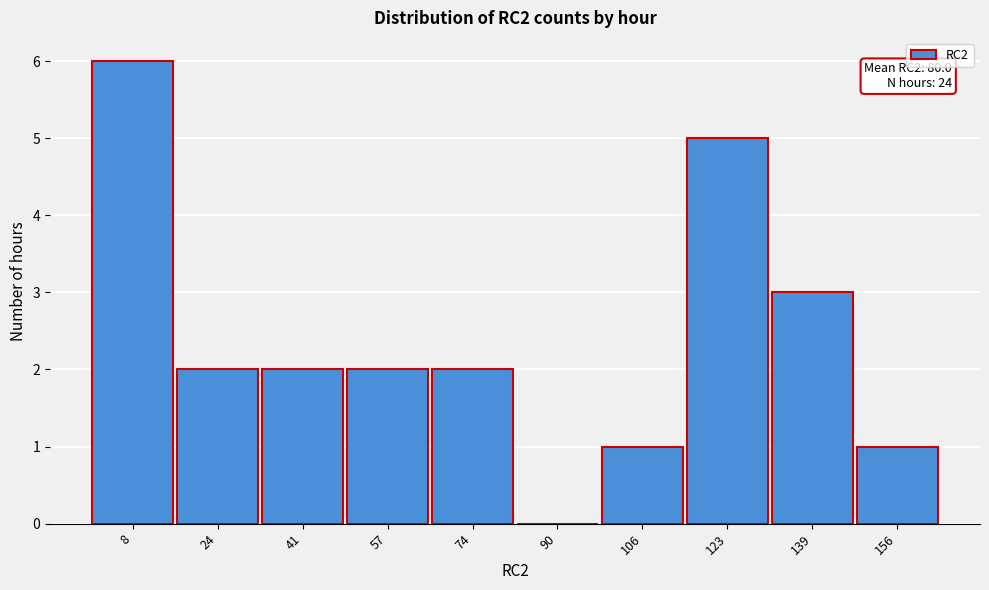

Reading left to right, list all the values displayed in this chart.

8=6	24=2	41=2	57=2	74=2	90=0	106=1	123=5	139=3	156=1